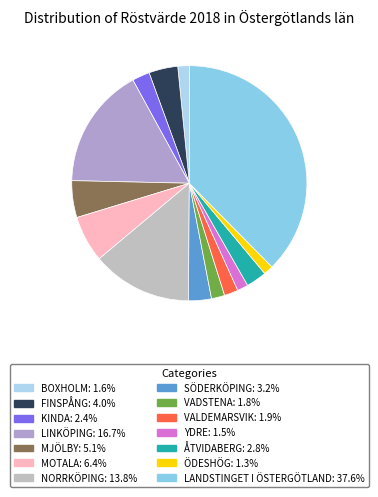

How many segments does this pie chart have?

14